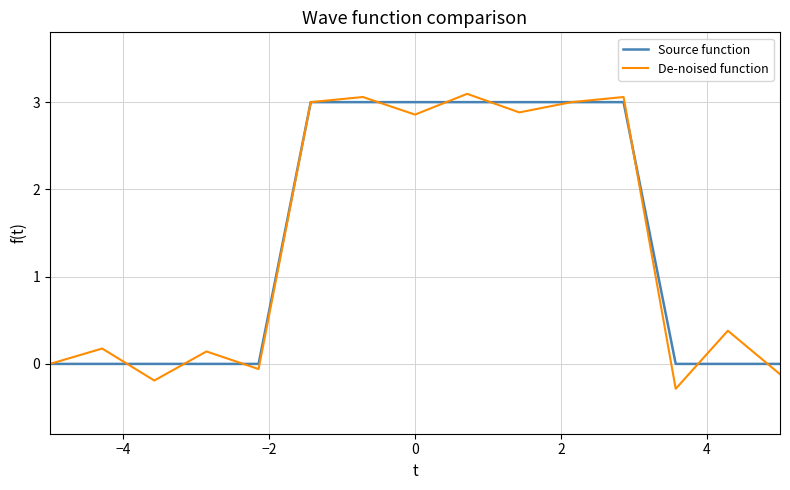

True or false: De-noised function has more than 0 interior local peaks.

True